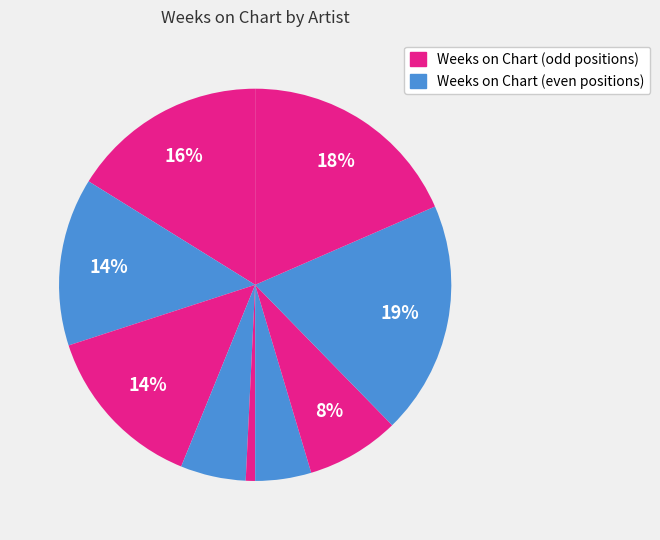

How many slices are in this pie chart?

9